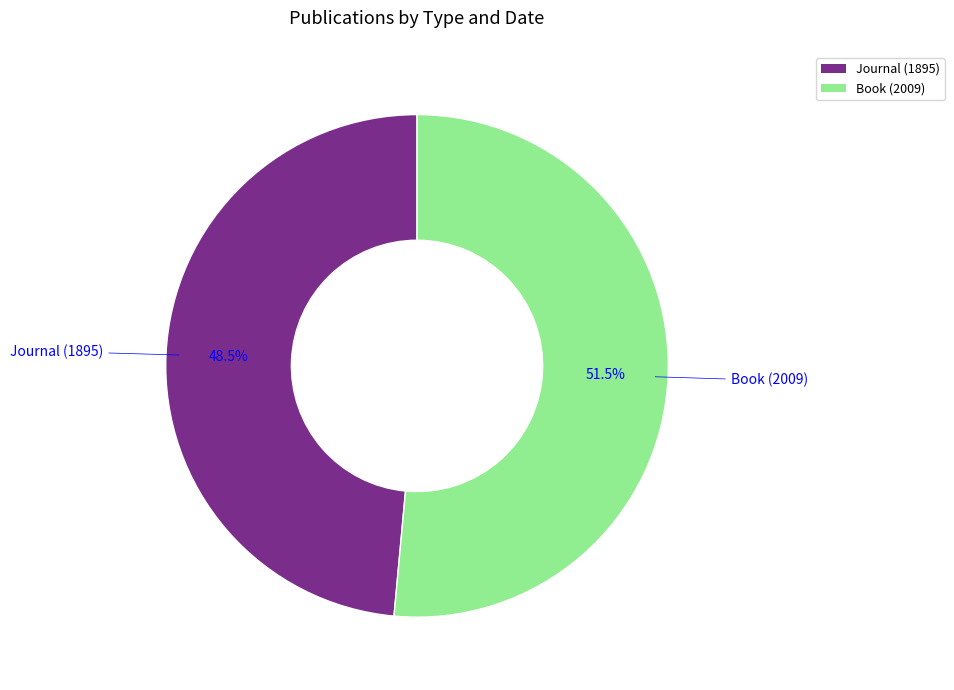

Rank the categories by value from lowest to highest.

Journal (1895), Book (2009)